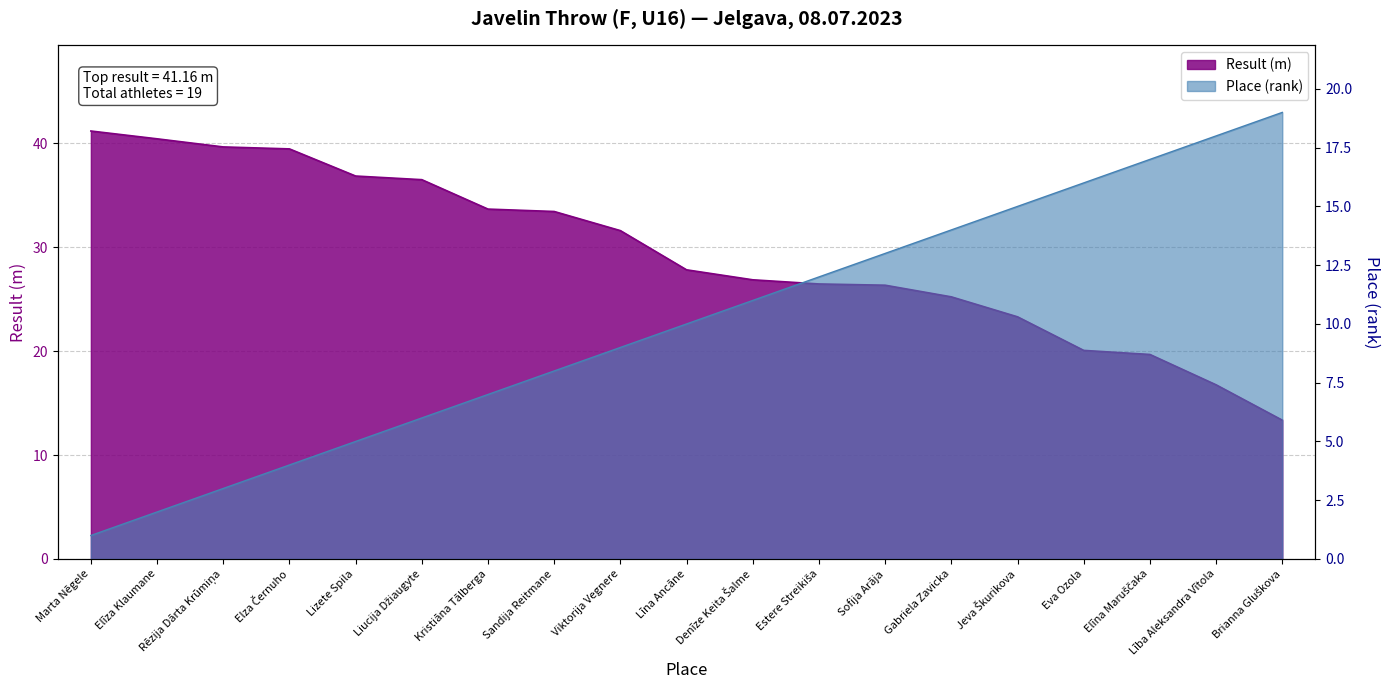

True or false: Result has a value of 38.5 at Jeva Škurikova.

False